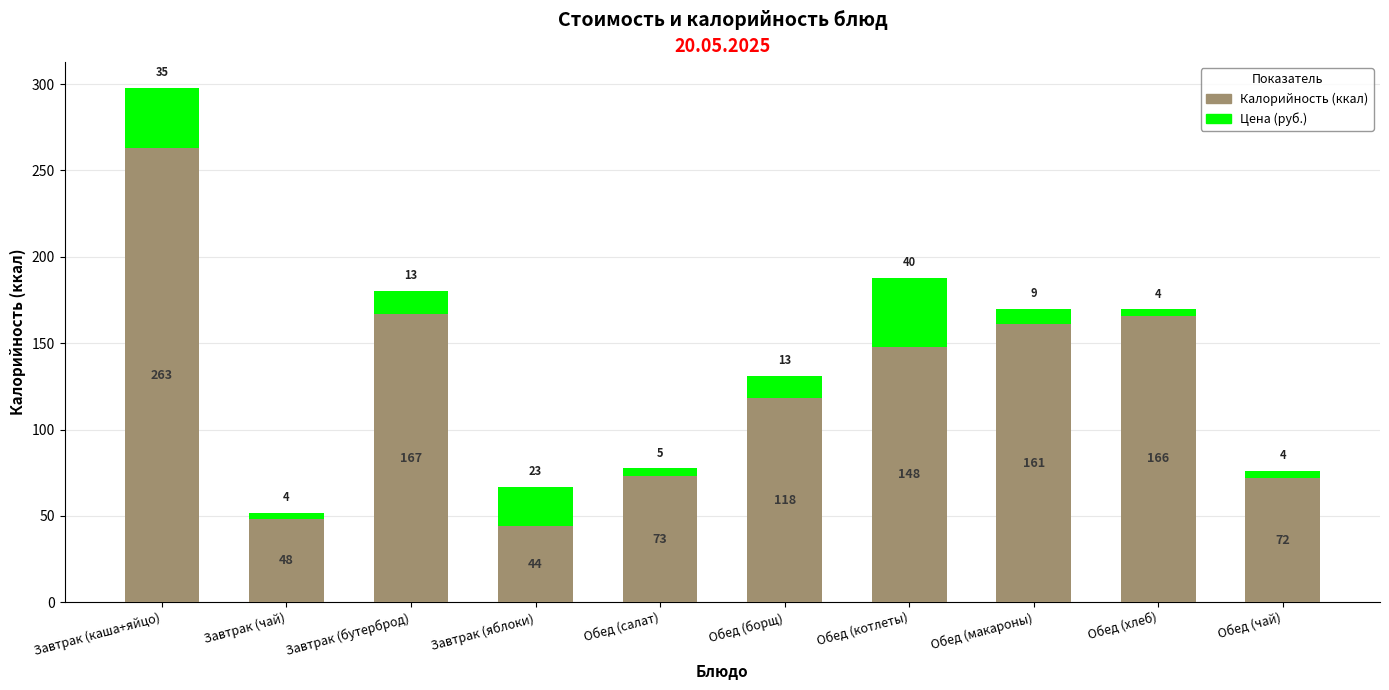

At which category is the sum across all series the highest?

Завтрак (каша+яйцо)